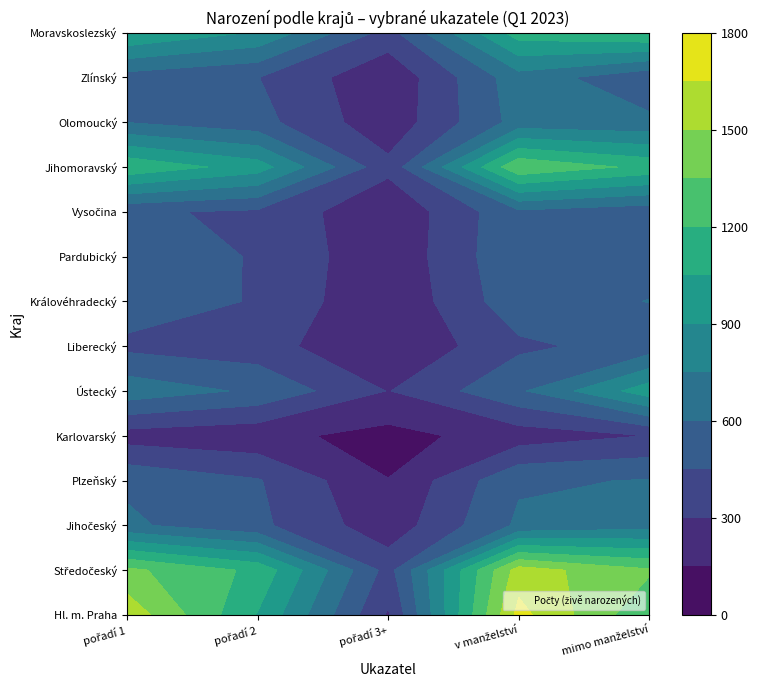

At how many categories does at least one series exceed 1634?

1